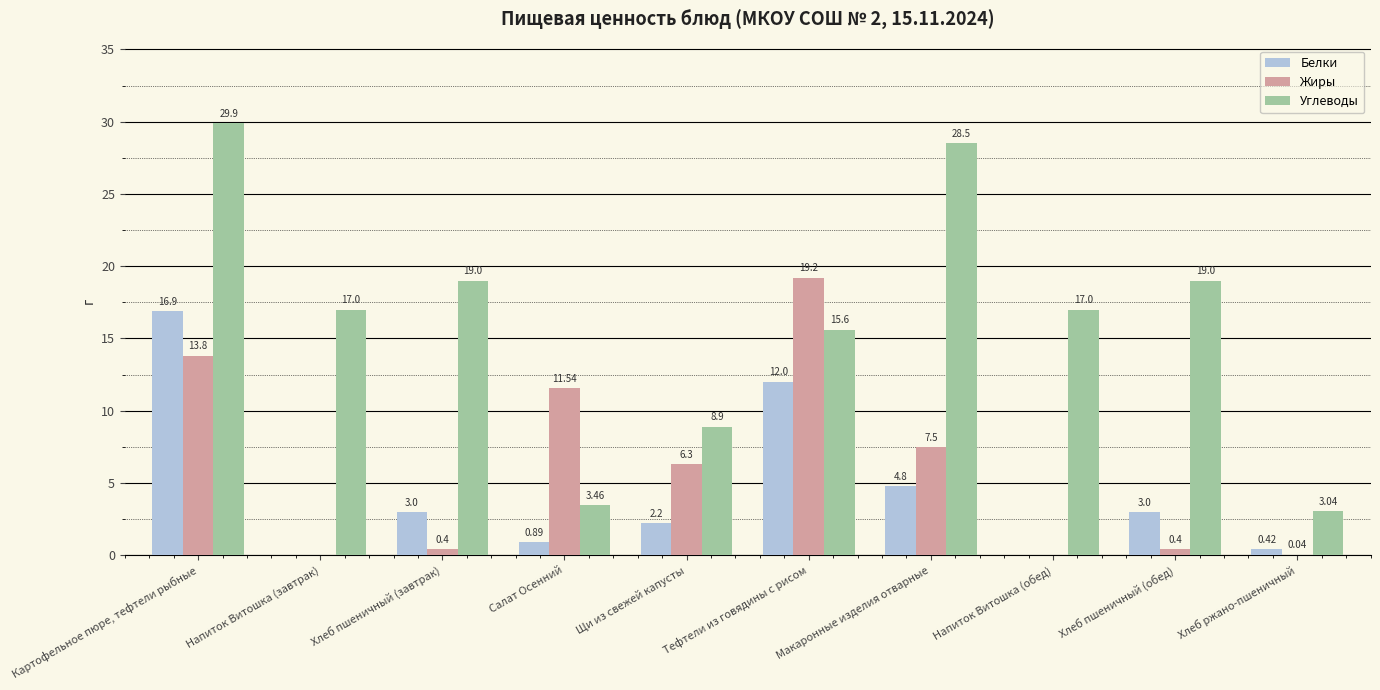

Which category has the highest value across all series?

Картофельное пюре, тефтели рыбные